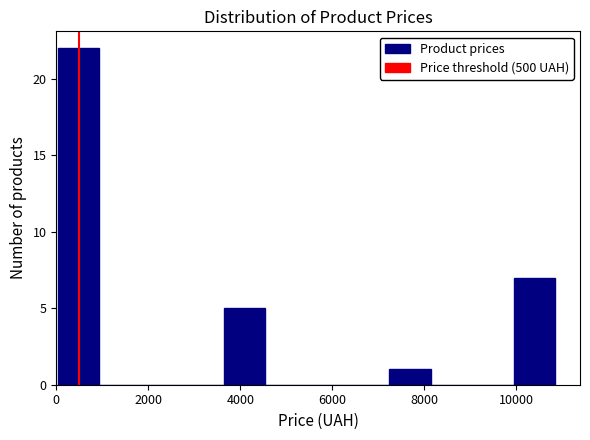

Reading left to right, list every bar in this chart as the range it spans on the x-axis followed by its height. Neither the bar edges nor the heights are printed on the chart, so give them approximately, as read against the axes.

0 to 1000: 22
1000 to 1800: 0
1800 to 2800: 0
2800 to 3600: 0
3600 to 4600: 5
4600 to 5400: 0
5400 to 6400: 0
6400 to 7200: 0
7200 to 8200: 1
8200 to 9000: 0
9000 to 10000: 0
10000 to 10800: 7